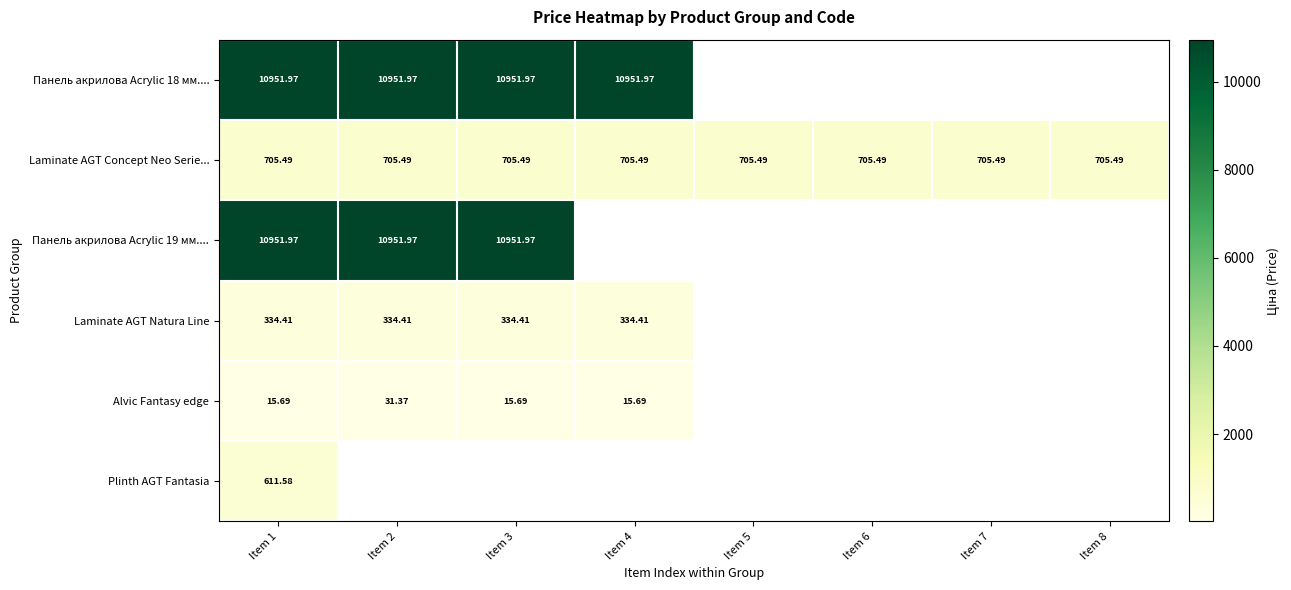

Is the value of Alvic Fantasy edge at Item 1 greater than the value of Laminate AGT Concept Neo Serie... at Item 4?

No